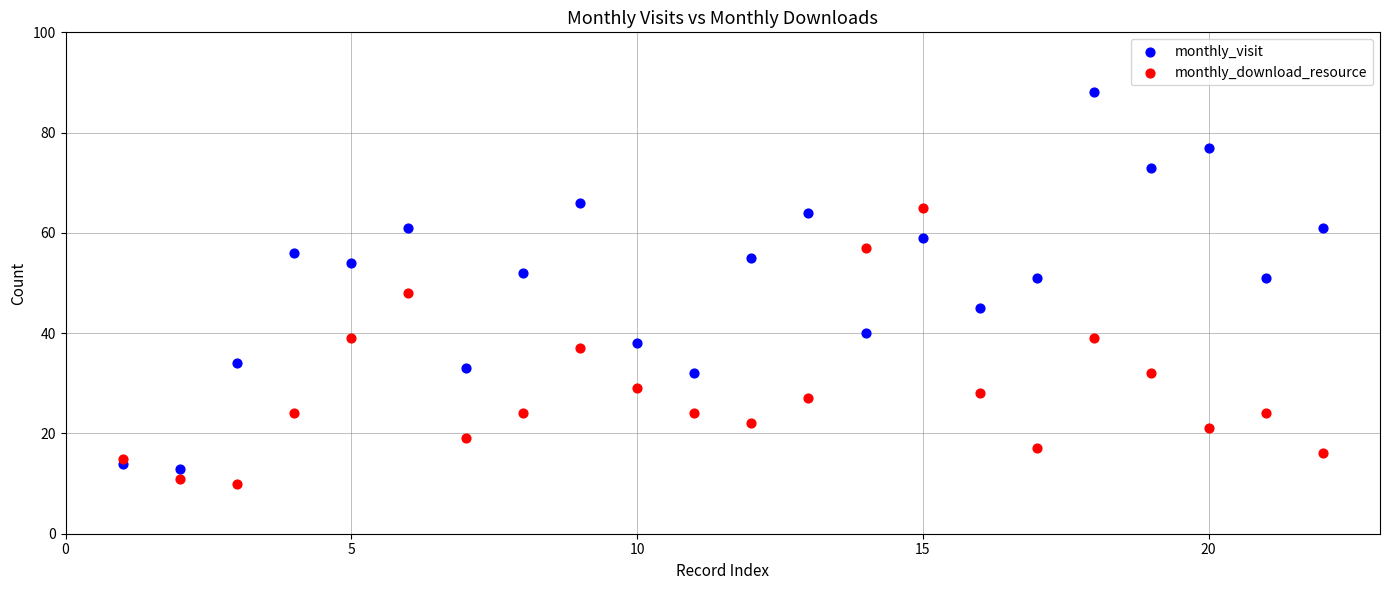

Which series has the largest Y range (max minus min)?

monthly_visit